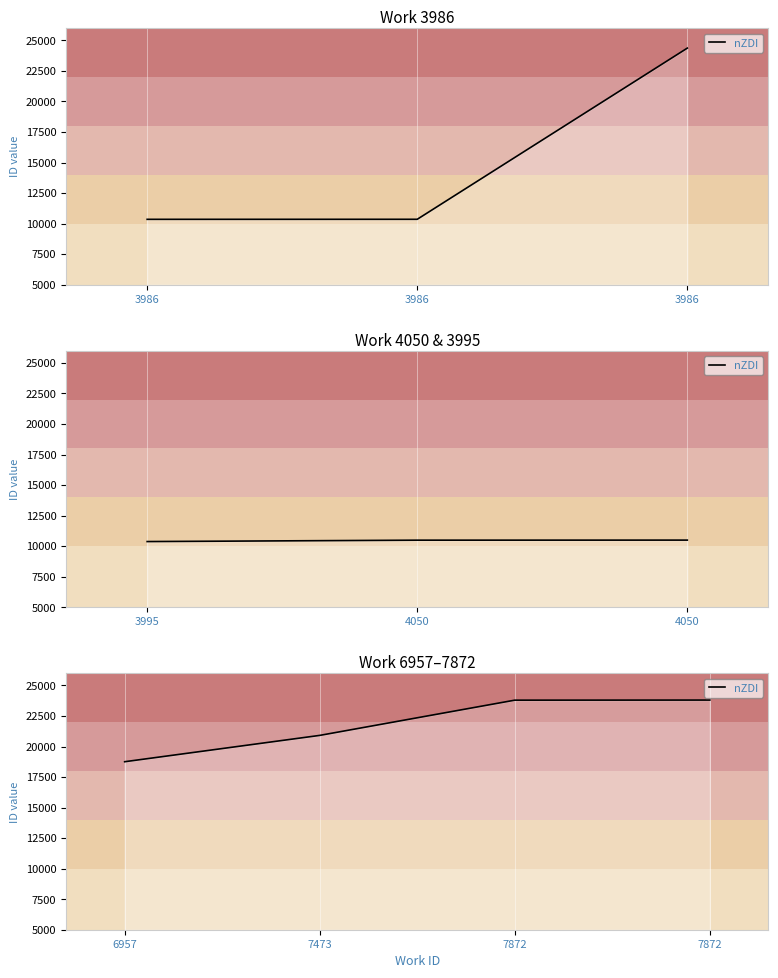

The chart shows a value of 13754 at 7872. True or false?

False